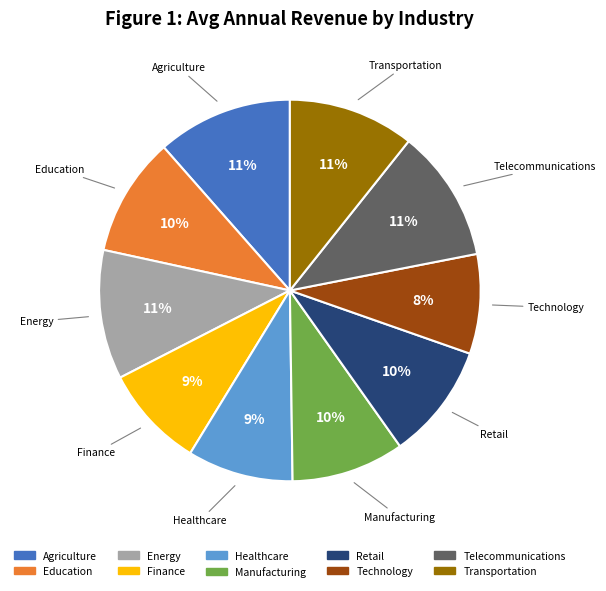

To the nearest percent, what is the difference between the largest and smallest slice percentages?

3%